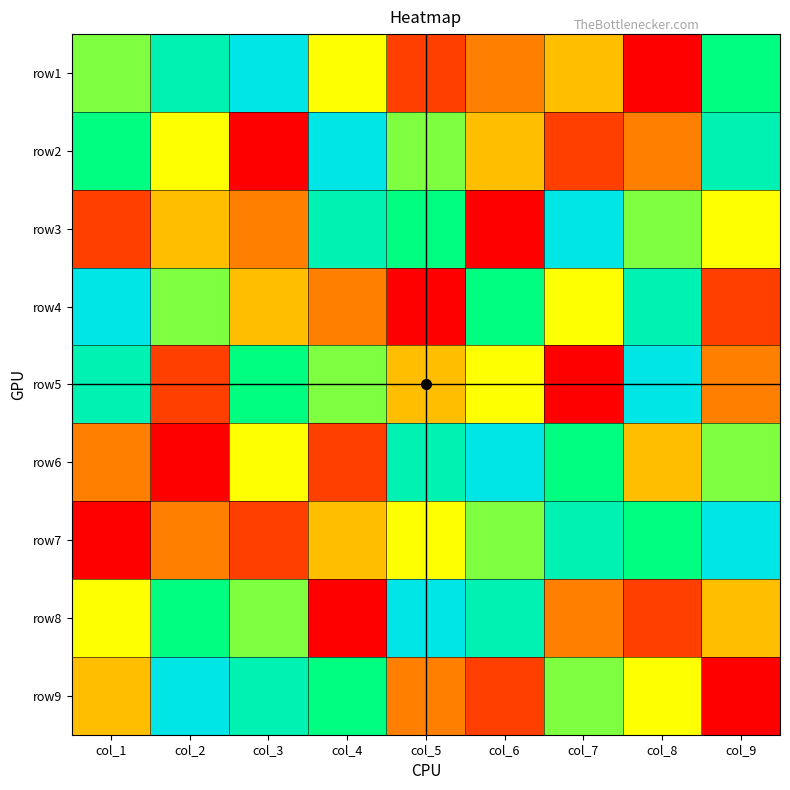

Reading right to left, transcribe all the data shown in this chart.

row1: col_9=7	col_8=1	col_7=4	col_6=3	col_5=2	col_4=5	col_3=9	col_2=8	col_1=6
row2: col_9=8	col_8=3	col_7=2	col_6=4	col_5=6	col_4=9	col_3=1	col_2=5	col_1=7
row3: col_9=5	col_8=6	col_7=9	col_6=1	col_5=7	col_4=8	col_3=3	col_2=4	col_1=2
row4: col_9=2	col_8=8	col_7=5	col_6=7	col_5=1	col_4=3	col_3=4	col_2=6	col_1=9
row5: col_9=3	col_8=9	col_7=1	col_6=5	col_5=4	col_4=6	col_3=7	col_2=2	col_1=8
row6: col_9=6	col_8=4	col_7=7	col_6=9	col_5=8	col_4=2	col_3=5	col_2=1	col_1=3
row7: col_9=9	col_8=7	col_7=8	col_6=6	col_5=5	col_4=4	col_3=2	col_2=3	col_1=1
row8: col_9=4	col_8=2	col_7=3	col_6=8	col_5=9	col_4=1	col_3=6	col_2=7	col_1=5
row9: col_9=1	col_8=5	col_7=6	col_6=2	col_5=3	col_4=7	col_3=8	col_2=9	col_1=4